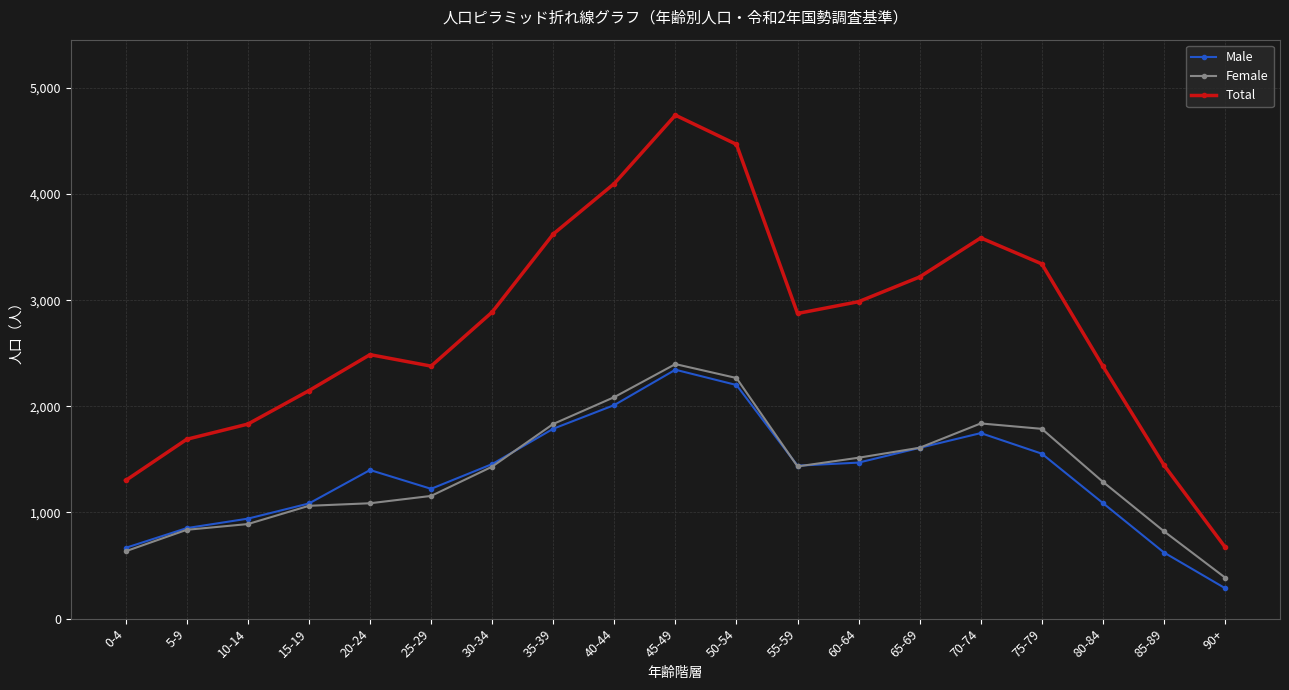

At which category does Total reach its first local peak?

20-24